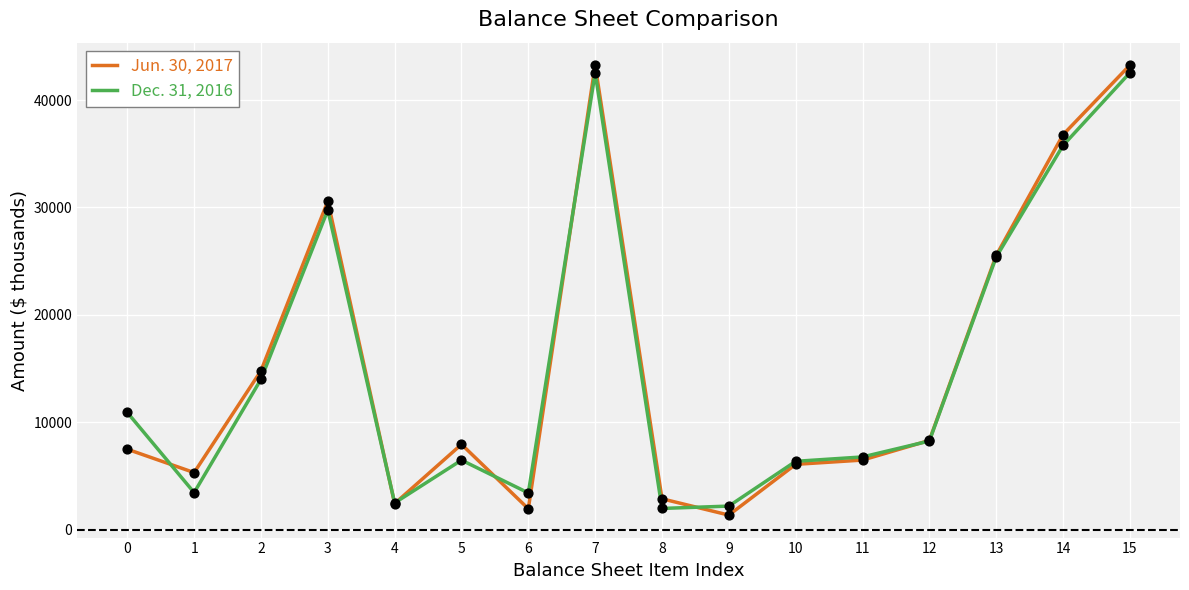

What are all the series names shown in the legend?

Jun. 30, 2017, Dec. 31, 2016